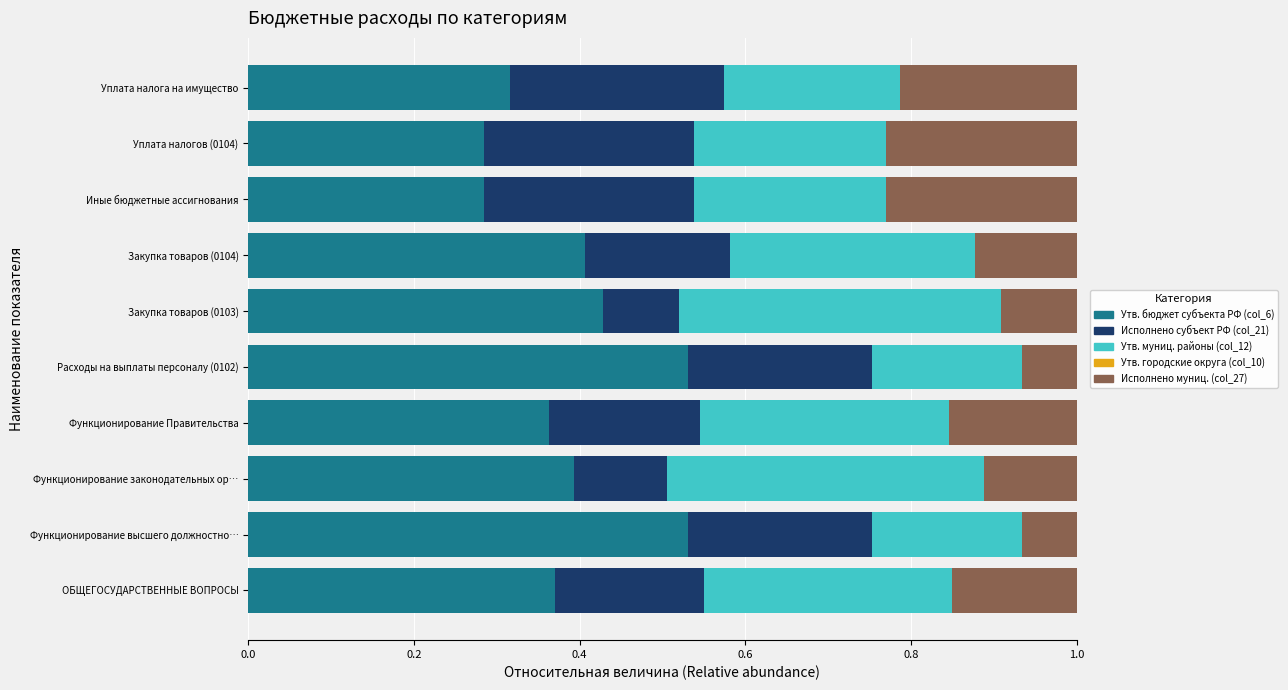

What is the sum of all Утв. бюджет субъекта РФ (col_6) values?

3.9